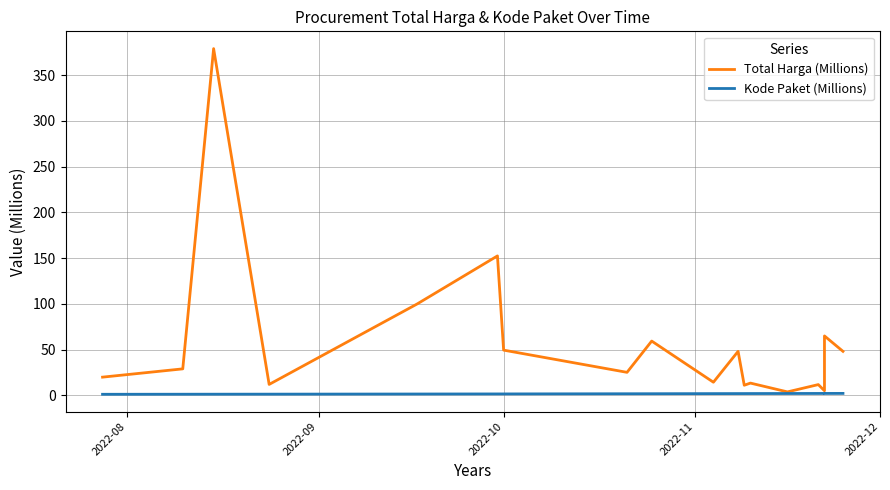

How many lines are shown in the chart?

2